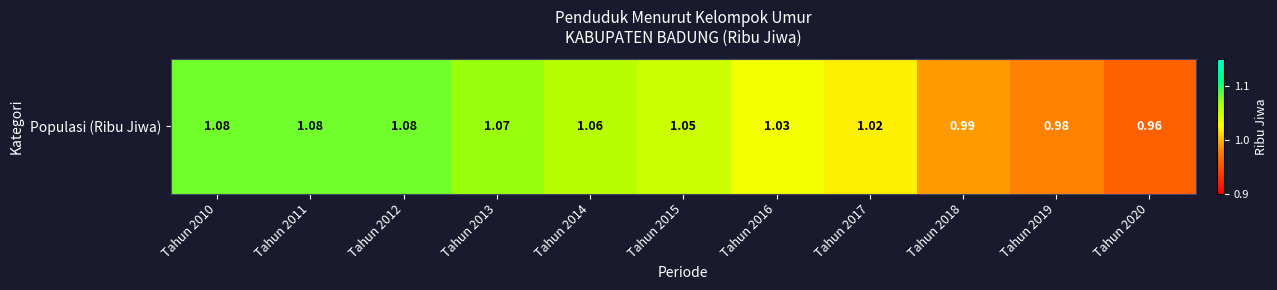

At which label is the value closest to 1?

Tahun 2018